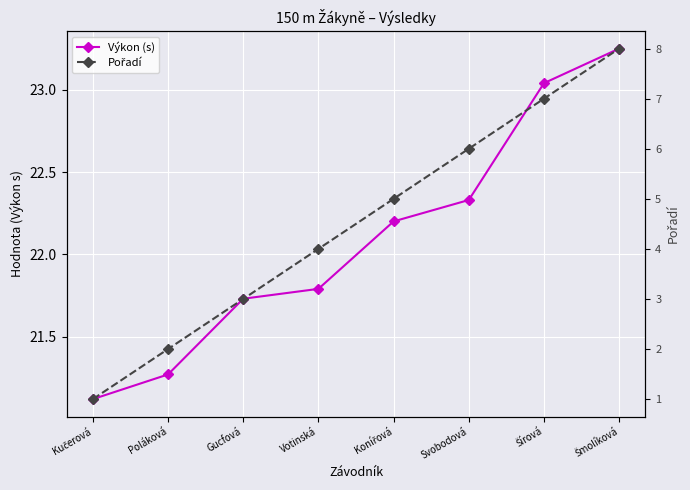

What position from the left is Poláková?

2